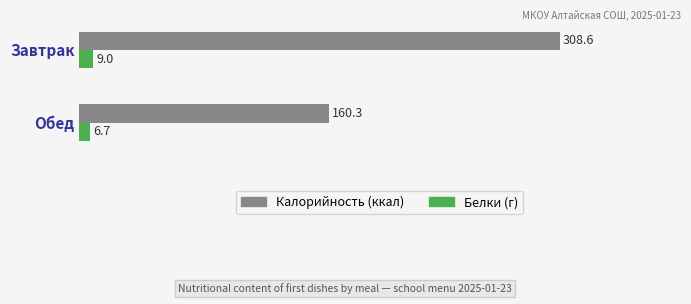

The value of Калорийность (ккал) at Завтрак is 199.3. True or false?

False